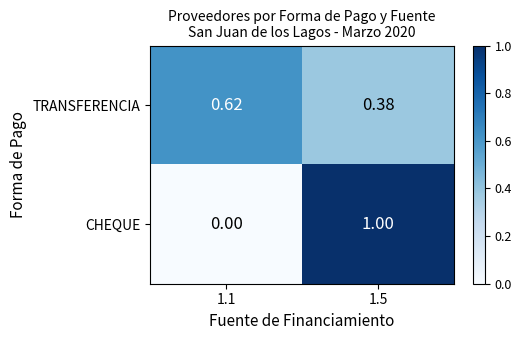

Rank the series at 1.5 from highest to lowest value.

CHEQUE, TRANSFERENCIA